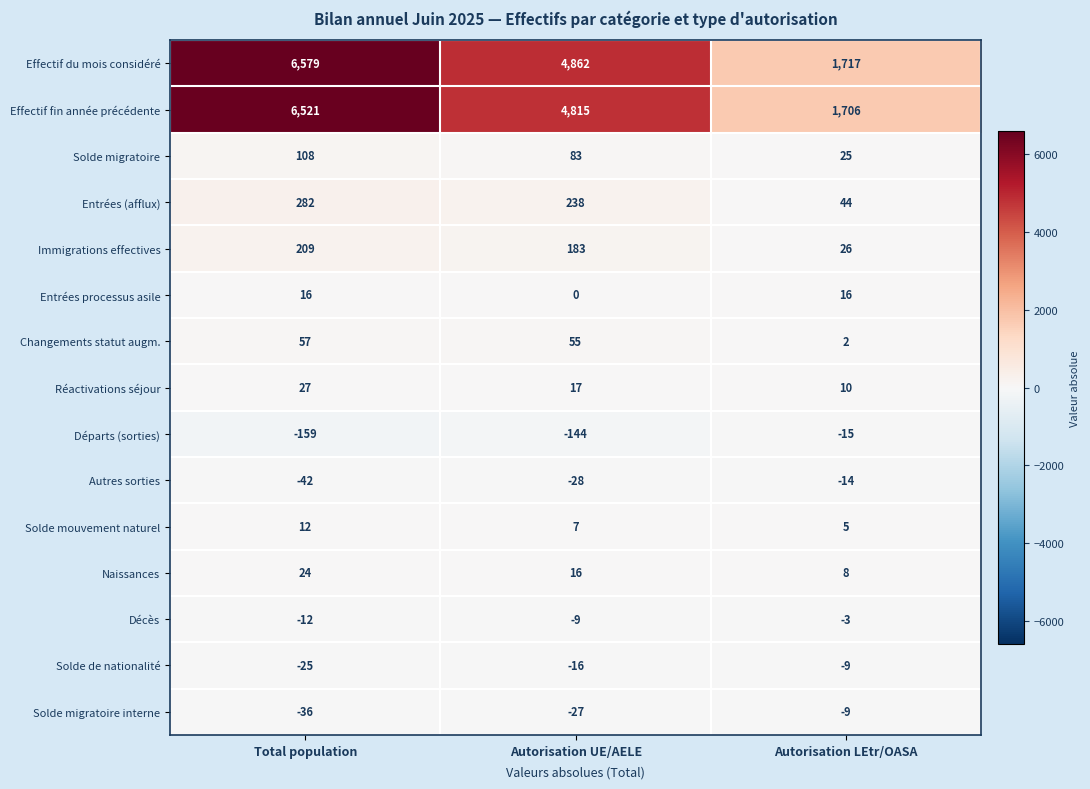

Which series has the largest total across all categories?

Effectif du mois considéré